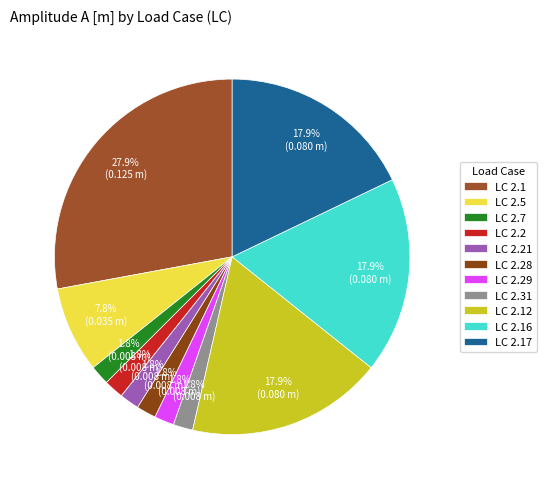

What percentage is the LC 2.31 slice, to the nearest percent?

2%